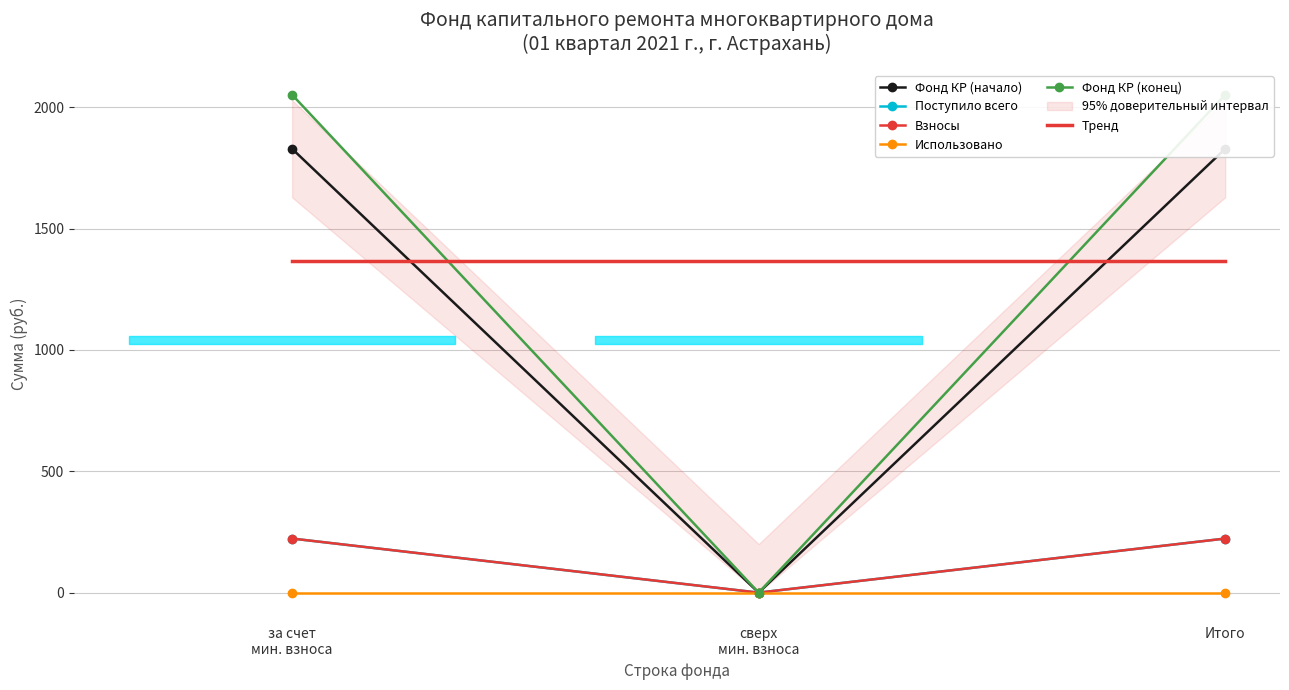

At how many categories does at least one series exceed 1969?

2